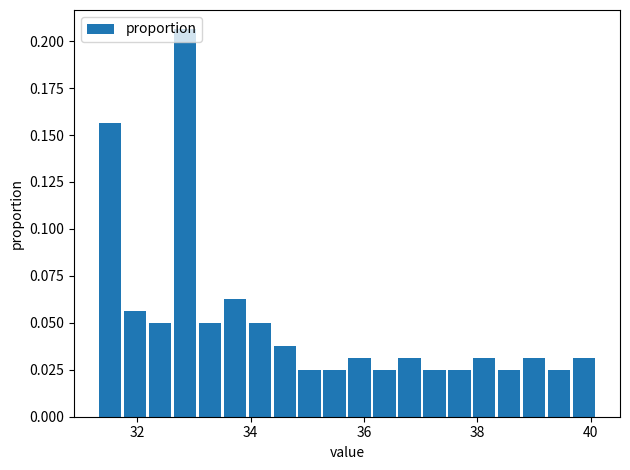

Read against the x-axis, roughly where is the centre of the tallest bar?

32.8